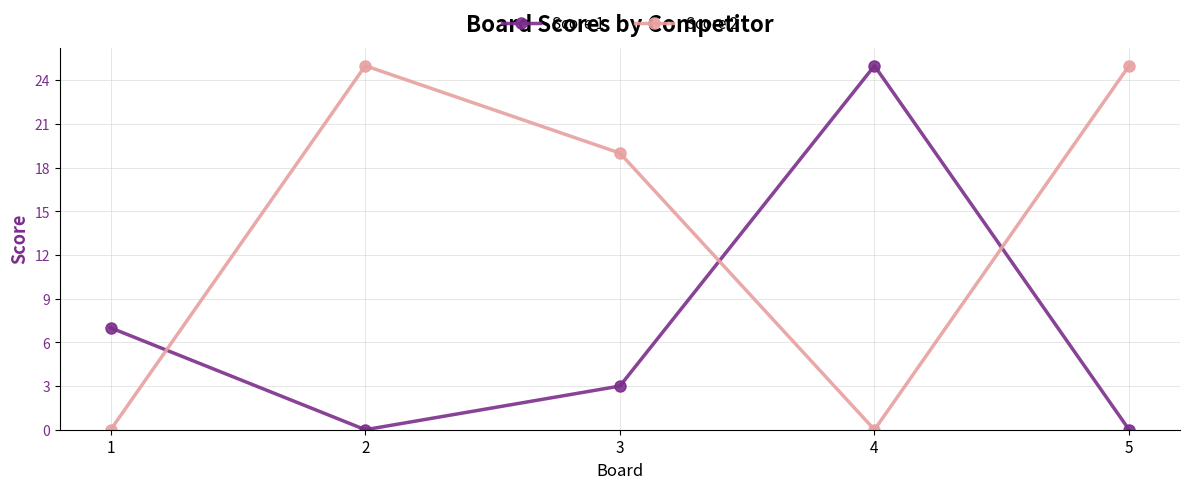

Rank the series at 2 from lowest to highest value.

Score 1, Score 2